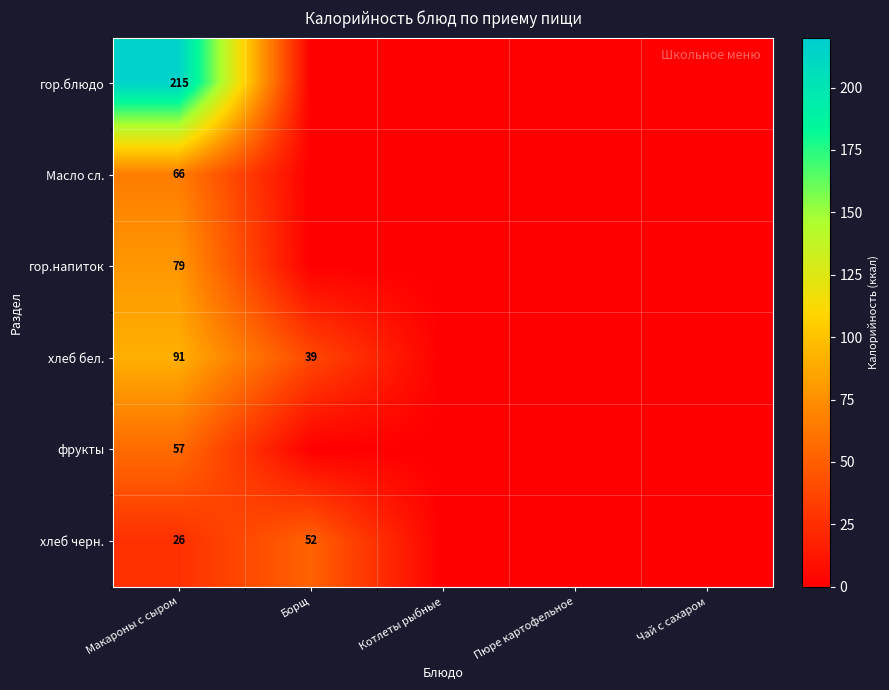

The хлеб черн. series shows 46 at Макароны с сыром. True or false?

False